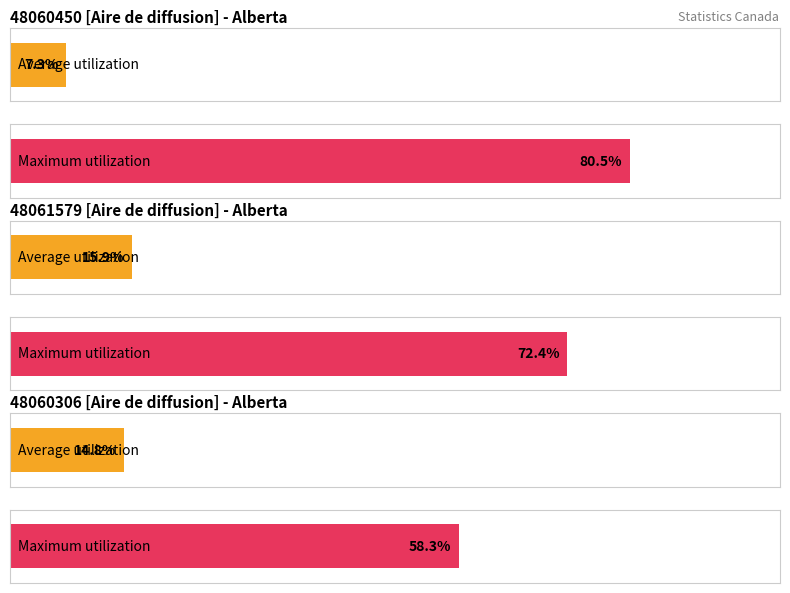

The value of Maximum utilization at 48060306 [Aire de diffusion] is 85.5. True or false?

False